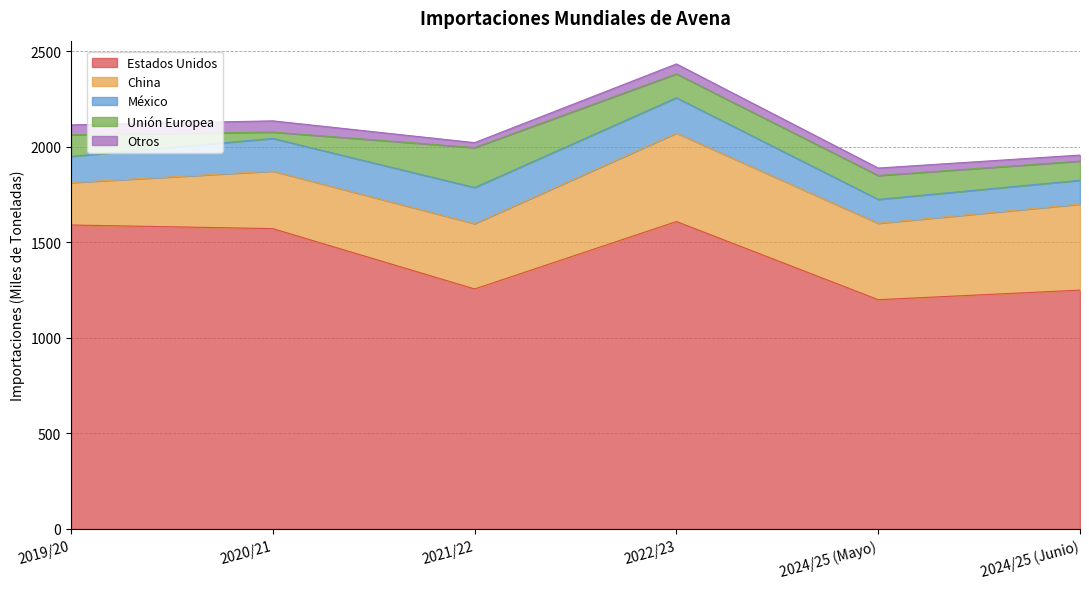

What is the average value of the Estados Unidos series?

1413